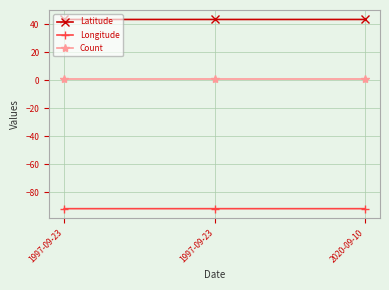

List the series in order of their overall mean, highest first.

Latitude, Count, Longitude